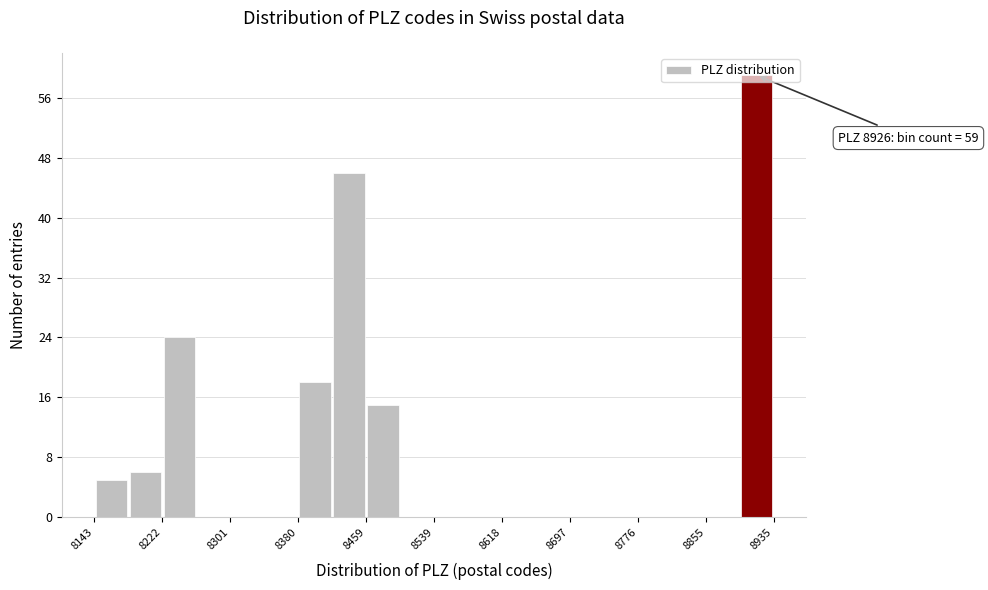

Read against the x-axis, roughly where is the centre of the tallest bar?

8920